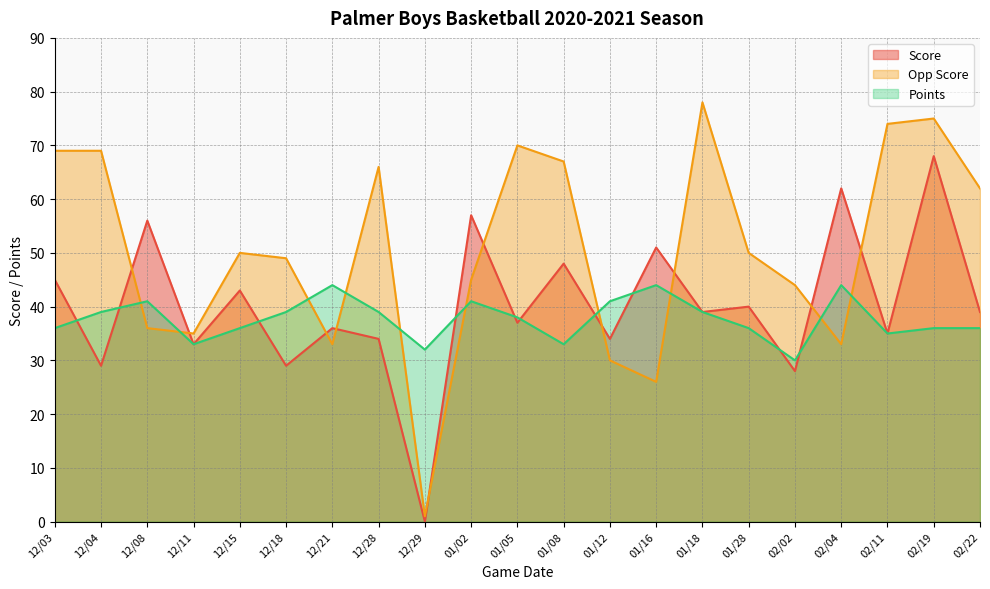

The Score series shows 8 at 12/11. True or false?

False